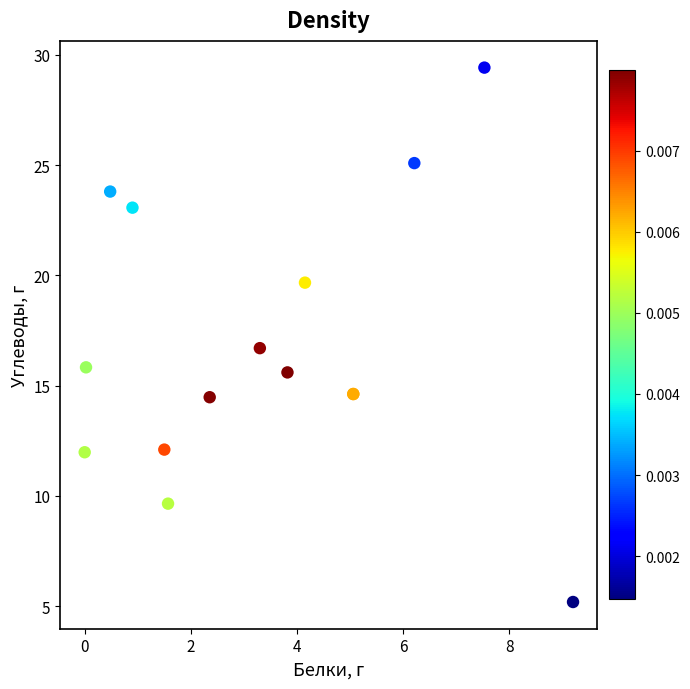

What Y value in the scatter plot is closest to 17?

16.7